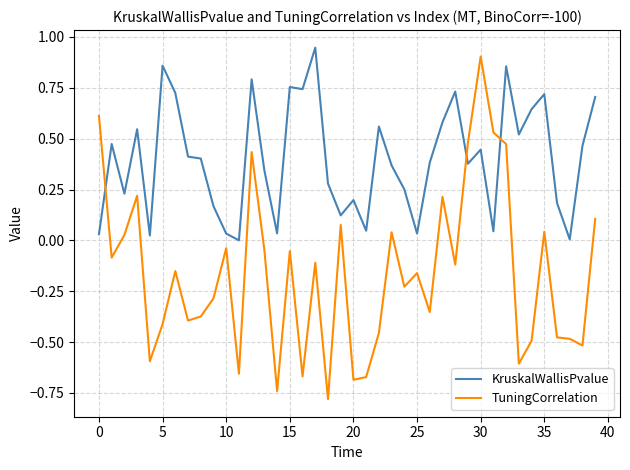

Which series has the largest range (max minus min)?

TuningCorrelation